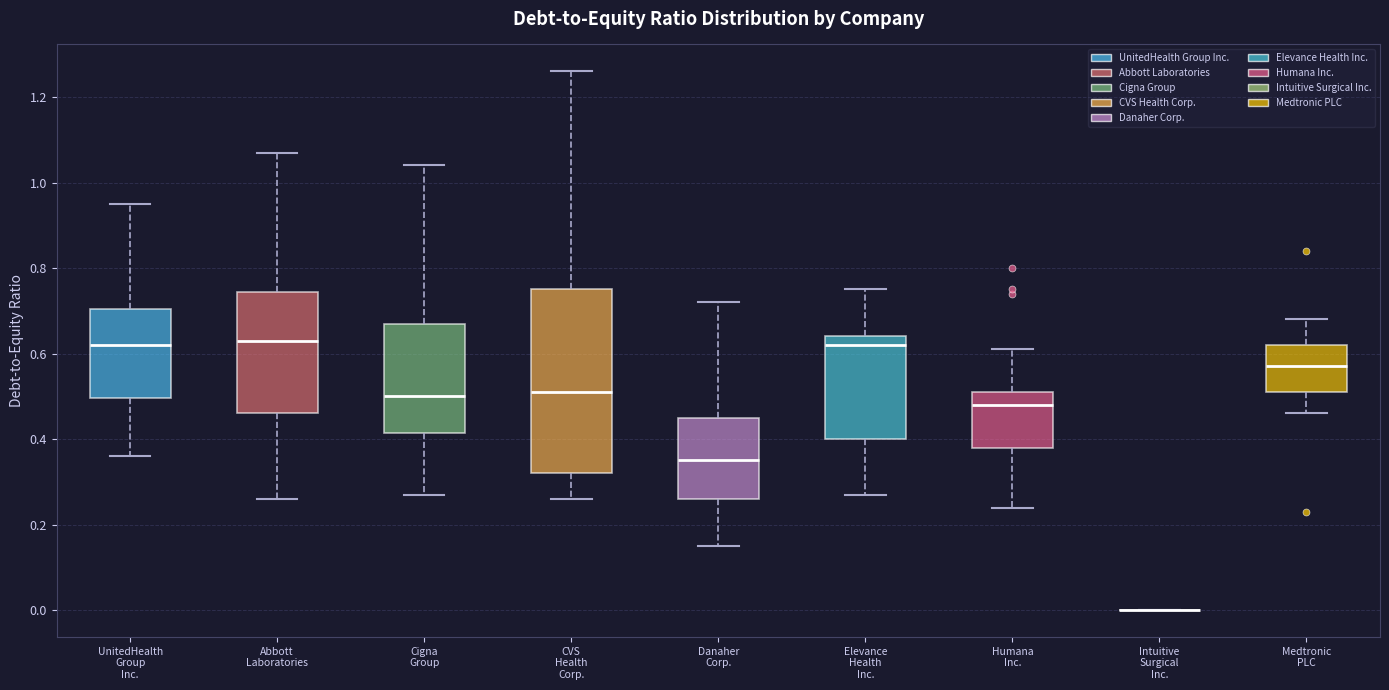

Comparing the boxes themselves (not the whiskers), which one is the tallest?

CVS Health Corp.